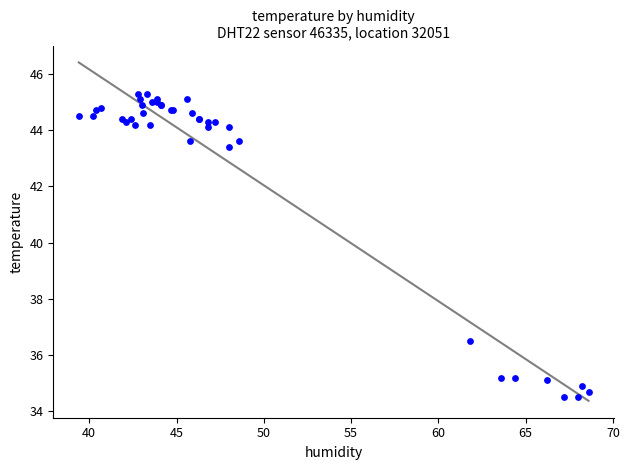

What Y value in the scatter plot is closest to 39?

36.5